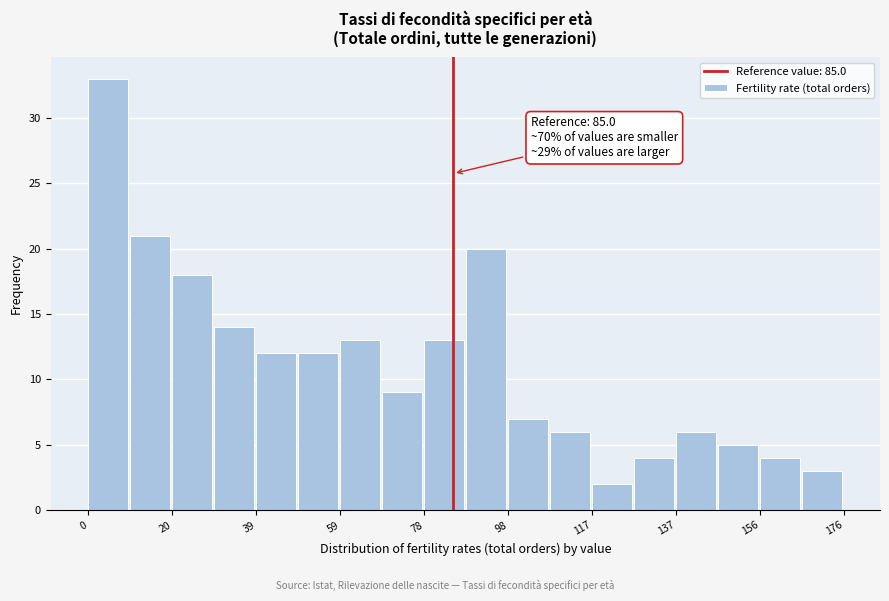

Over which range of the x-axis is the bar tallest?

0 to 10